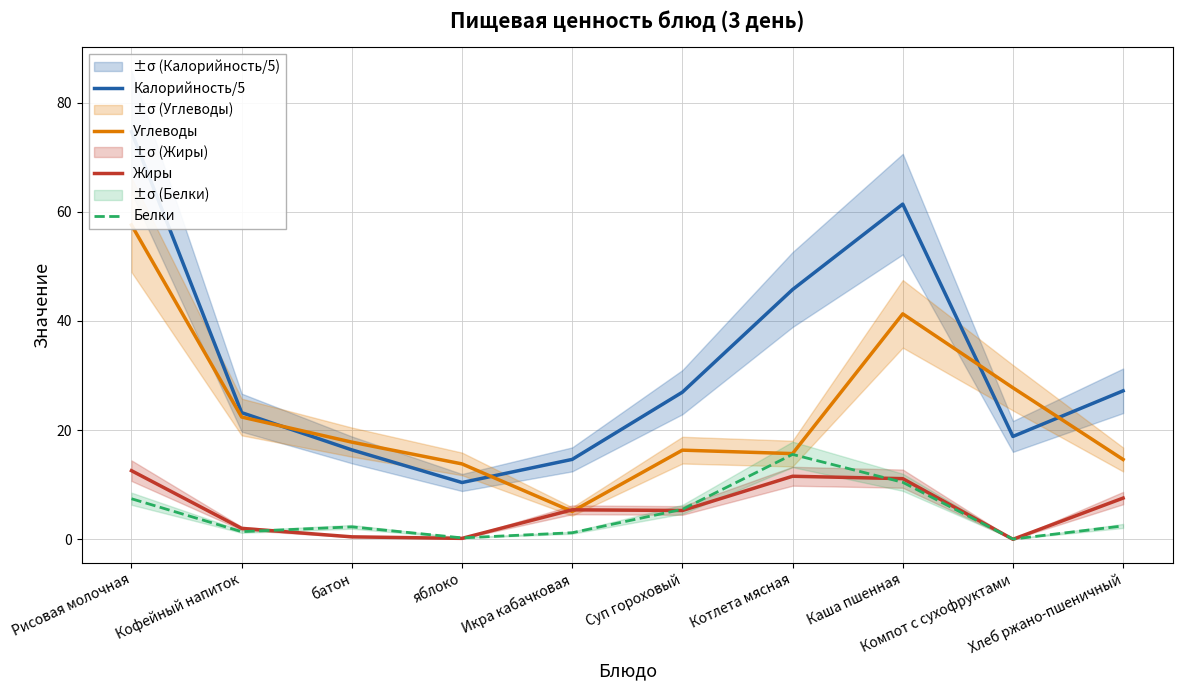

Reading right to left, what are all the values shown in this chart?

Калорийность/5: Хлеб ржано-пшеничный=27.2	Компот с сухофруктами=18.8	Каша пшенная=61.4	Котлета мясная=45.8	Суп гороховый=26.9	Икра кабачковая=14.6	яблоко=10.4	батон=16.4	Кофейный напиток=23.2	Рисовая молочная=74.7
Углеводы: Хлеб ржано-пшеничный=14.6	Компот с сухофруктами=27.8	Каша пшенная=41.3	Котлета мясная=15.7	Суп гороховый=16.3	Икра кабачковая=5.1	яблоко=13.8	батон=17.8	Кофейный напиток=22.4	Рисовая молочная=57.6
Жиры: Хлеб ржано-пшеничный=7.5	Компот с сухофруктами=0.0	Каша пшенная=11.1	Котлета мясная=11.6	Суп гороховый=5.3	Икра кабачковая=5.4	яблоко=0.2	батон=0.5	Кофейный напиток=2.0	Рисовая молочная=12.6
Белки: Хлеб ржано-пшеничный=2.5	Компот с сухофруктами=0.0	Каша пшенная=10.4	Котлета мясная=15.6	Суп гороховый=5.5	Икра кабачковая=1.2	яблоко=0.3	батон=2.3	Кофейный напиток=1.4	Рисовая молочная=7.4